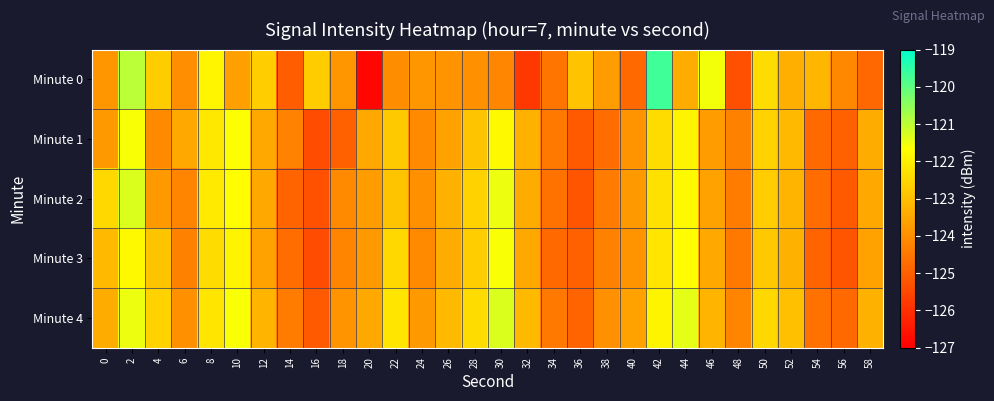

Which series has the widest spread of values?

Minute 0